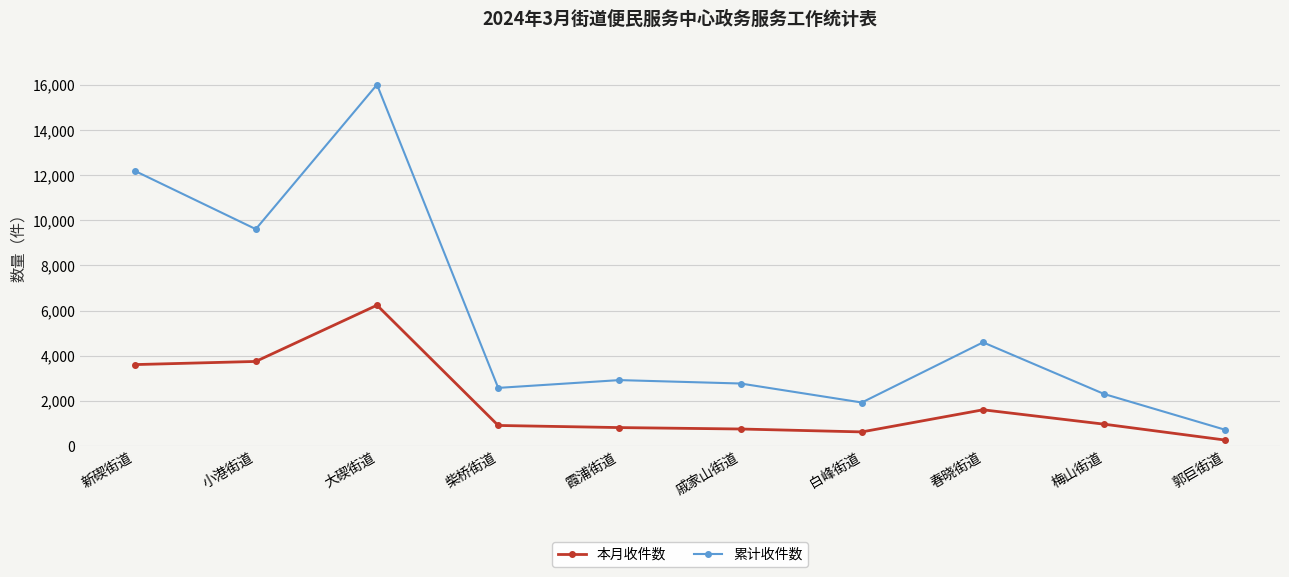

Where is the first local minimum for 累计收件数?

小港街道